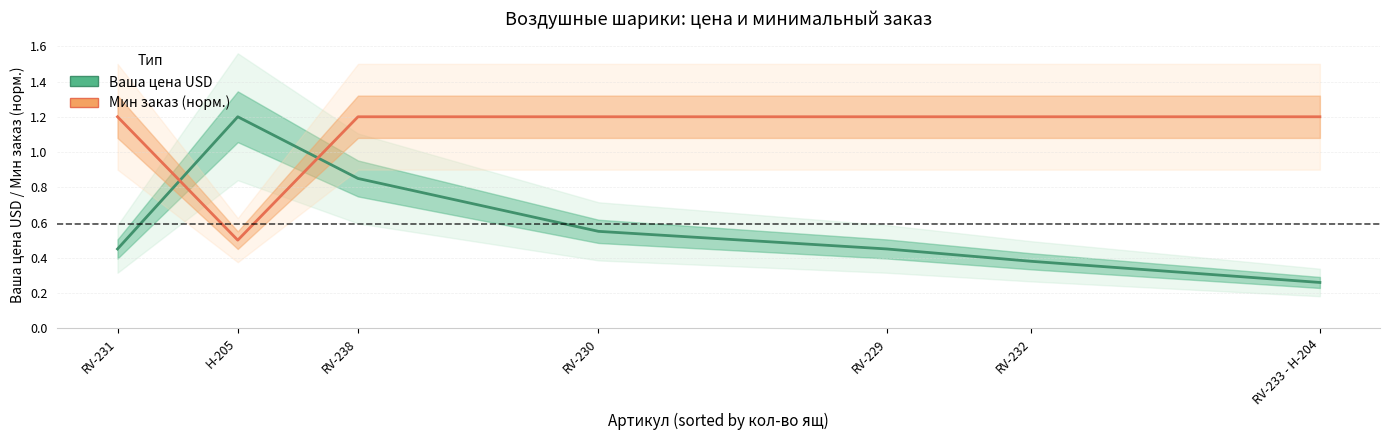

What is the minimum value for Мин заказ (норм.)?

0.5